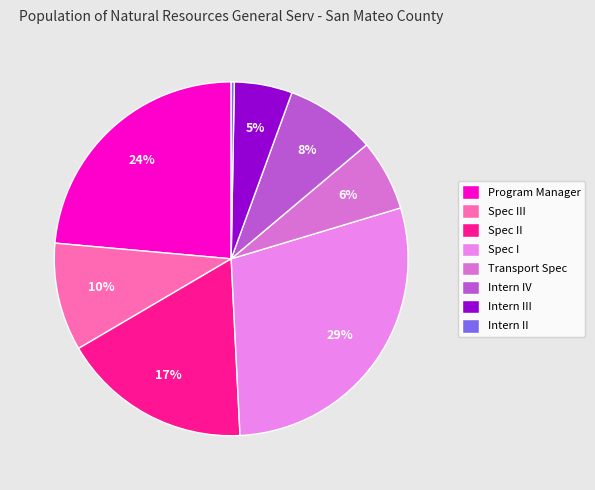

Count the number of slices in the pie.

8